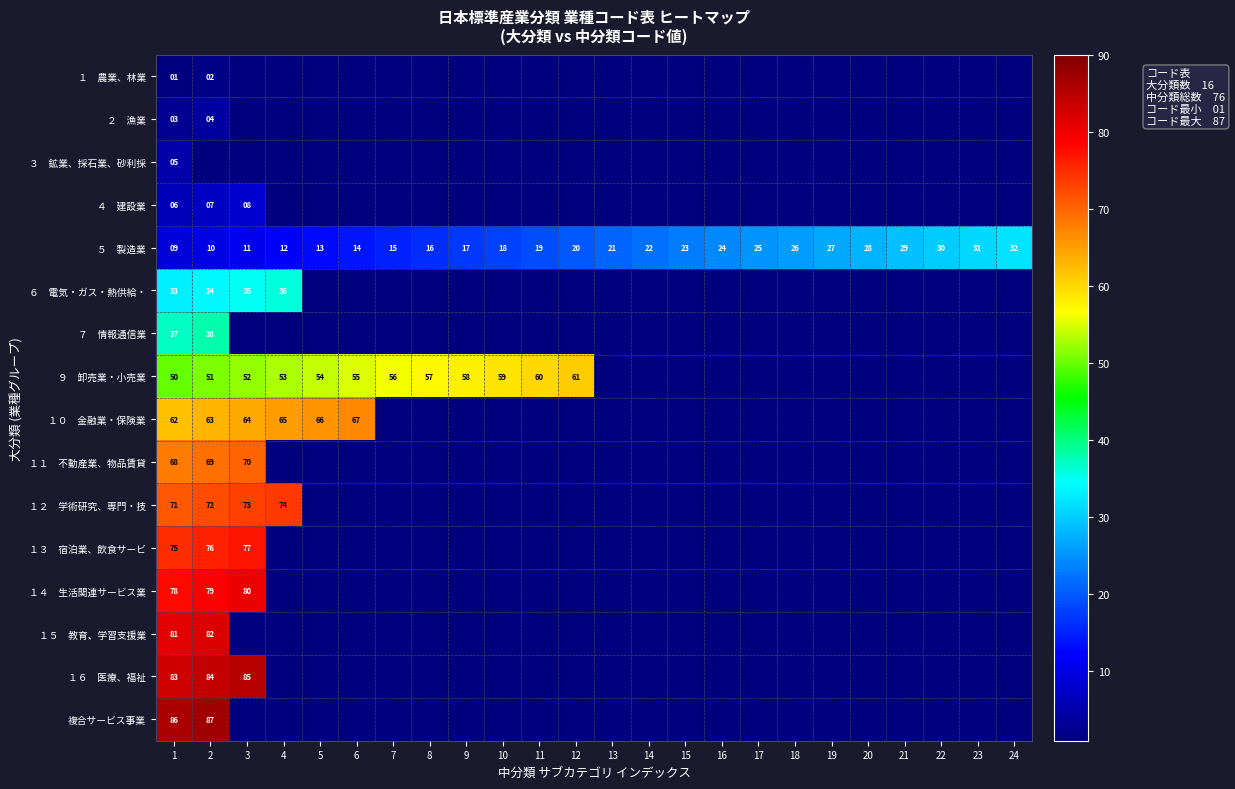

List the series in order of their peak value, highest first.

複合サービス事業, １６ 医療、福祉, １５ 教育、学習支援業, １４ 生活関連サービス業, １３ 宿泊業、飲食サービ, １２ 学術研究、専門・技, １１ 不動産業、物品賃貸, １０ 金融業・保険業, ９ 卸売業・小売業, ７ 情報通信業, ６ 電気・ガス・熱供給・, ５ 製造業, ４ 建設業, ３ 鉱業、採石業、砂利採, ２ 漁業, １ 農業、林業